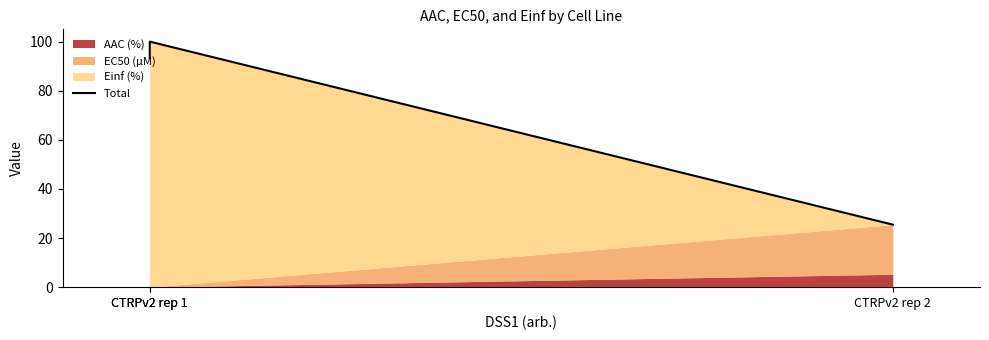

Count the number of values greater than 93.

2